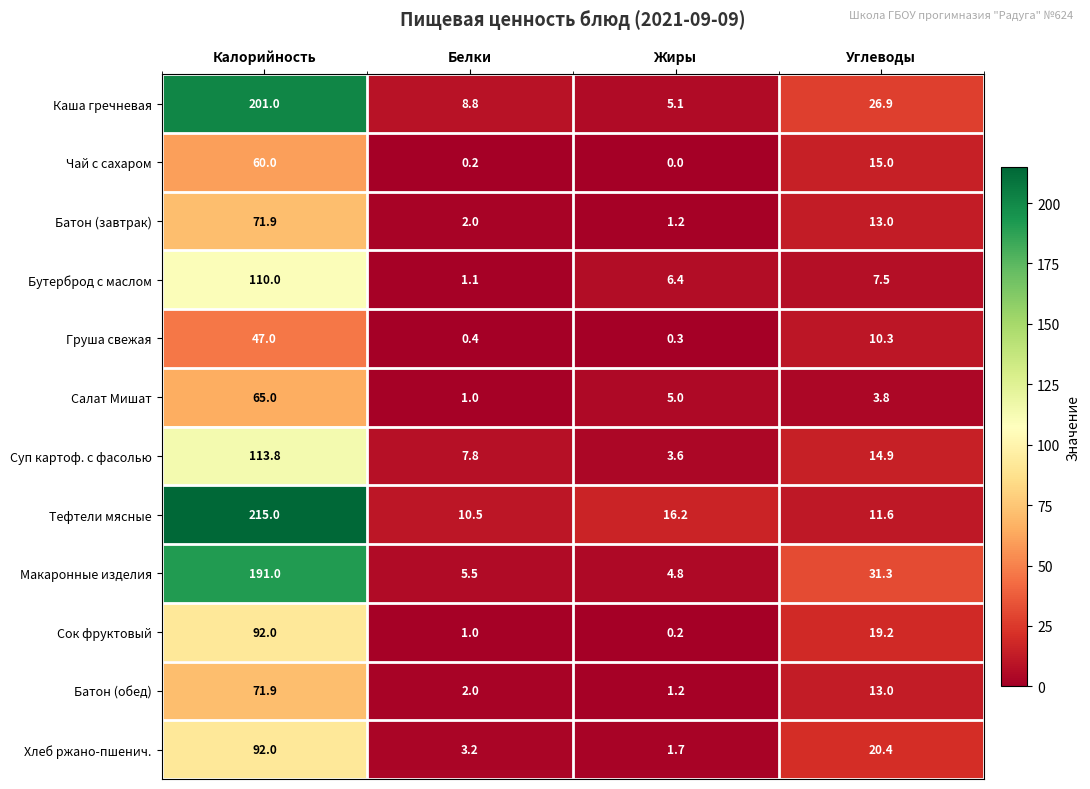

Count the number of data series in this chart.

12